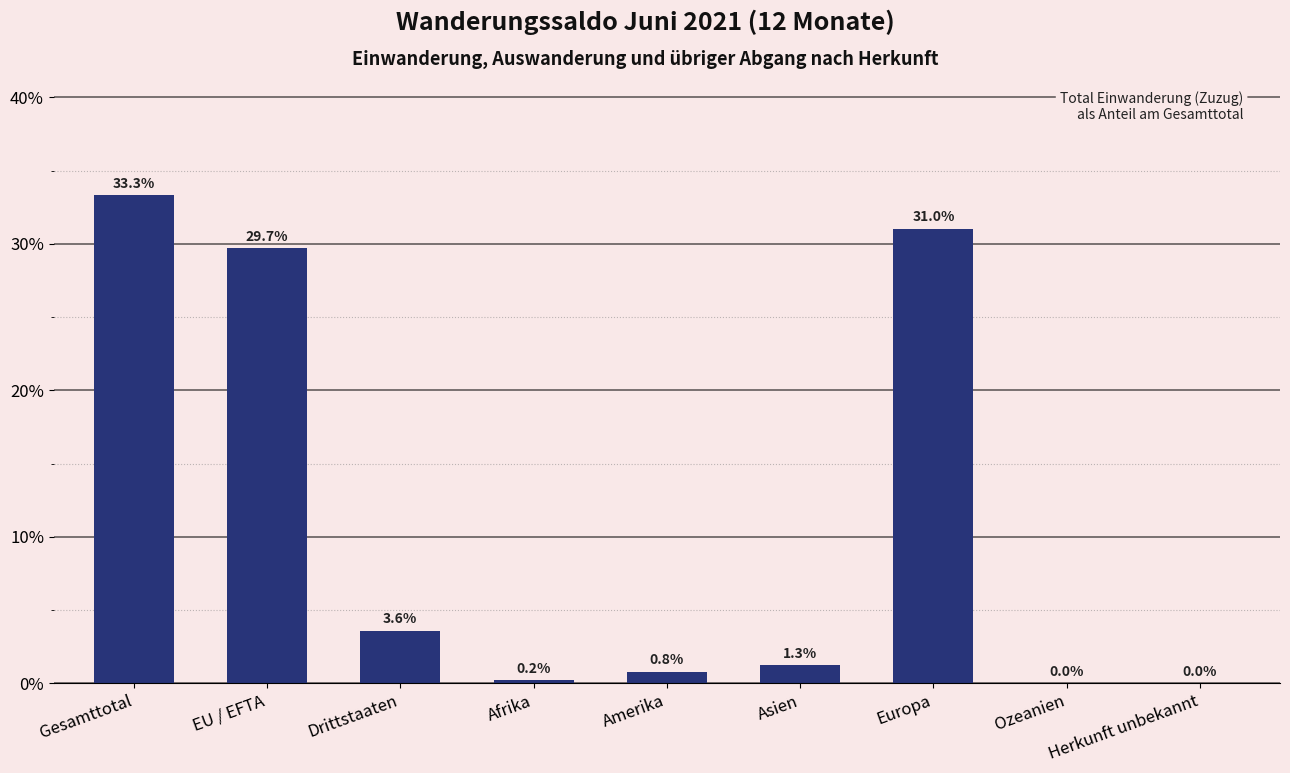

Which category has the highest value across all series?

Gesamttotal